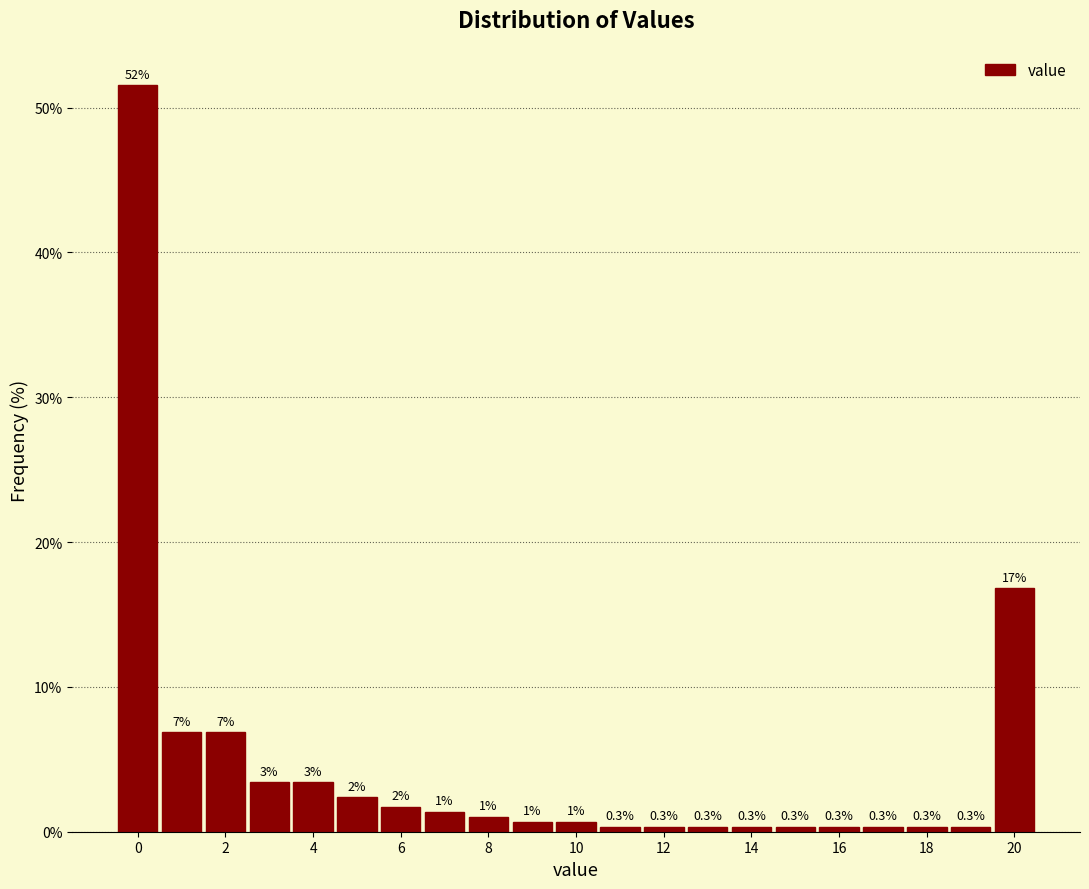

Which range on the x-axis has the tallest bar?

-0.5 to 0.5